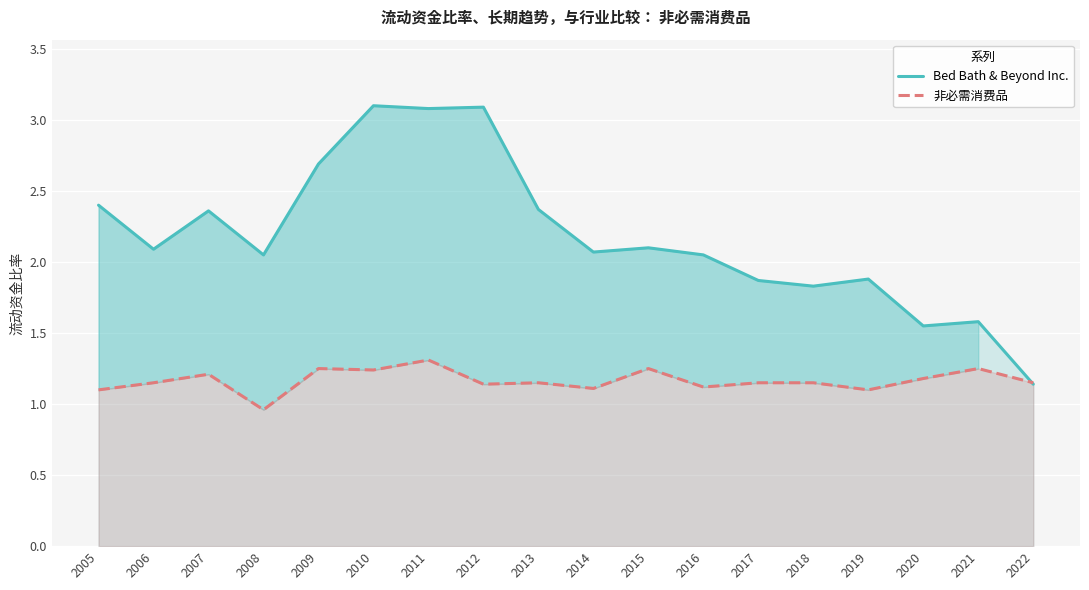

What is the greatest value displayed?

3.1